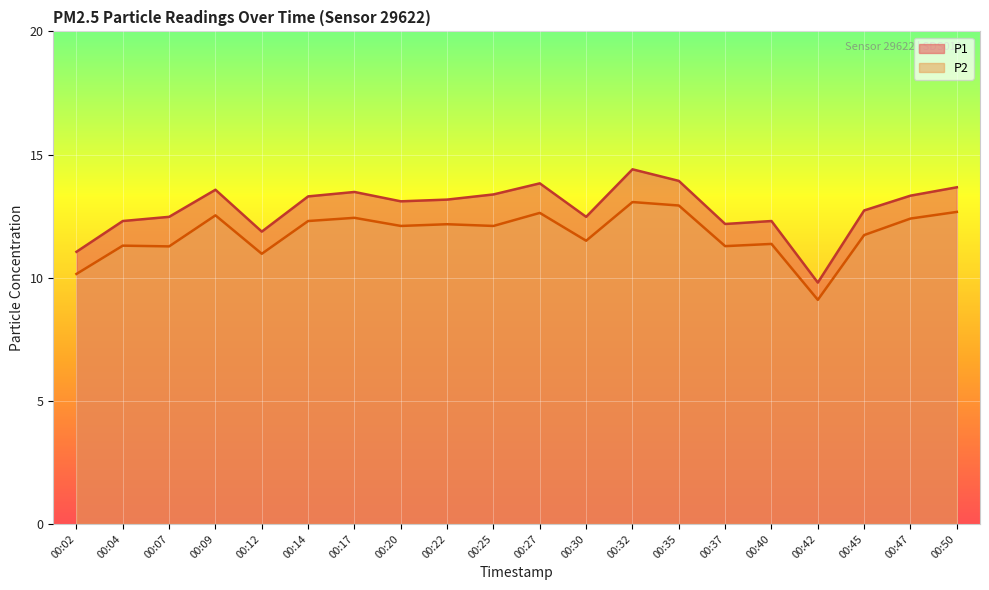

The value of P2 at 00:12 is 11.0. True or false?

True